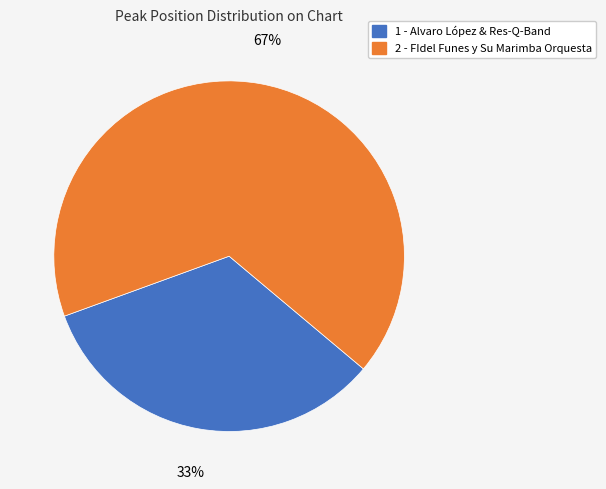

What is the smallest slice in the pie chart?

1 - Alvaro López & Res-Q-Band